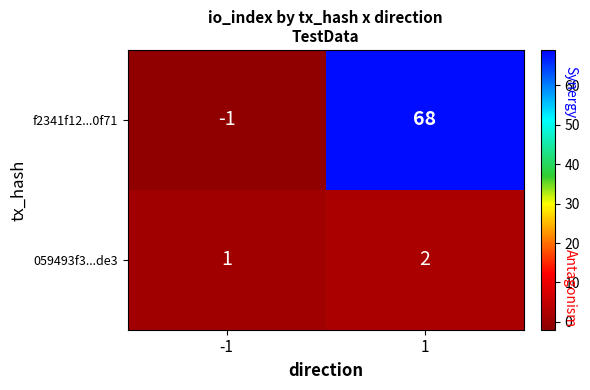

List the series in order of their peak value, lowest first.

059493f3...de3, f2341f12...0f71